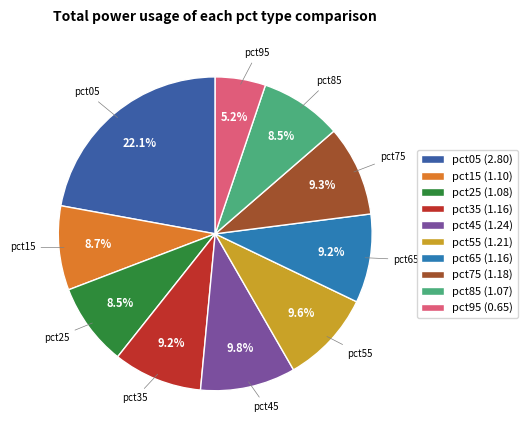

Do pct95 and pct45 together represent more than half of the pie?

No